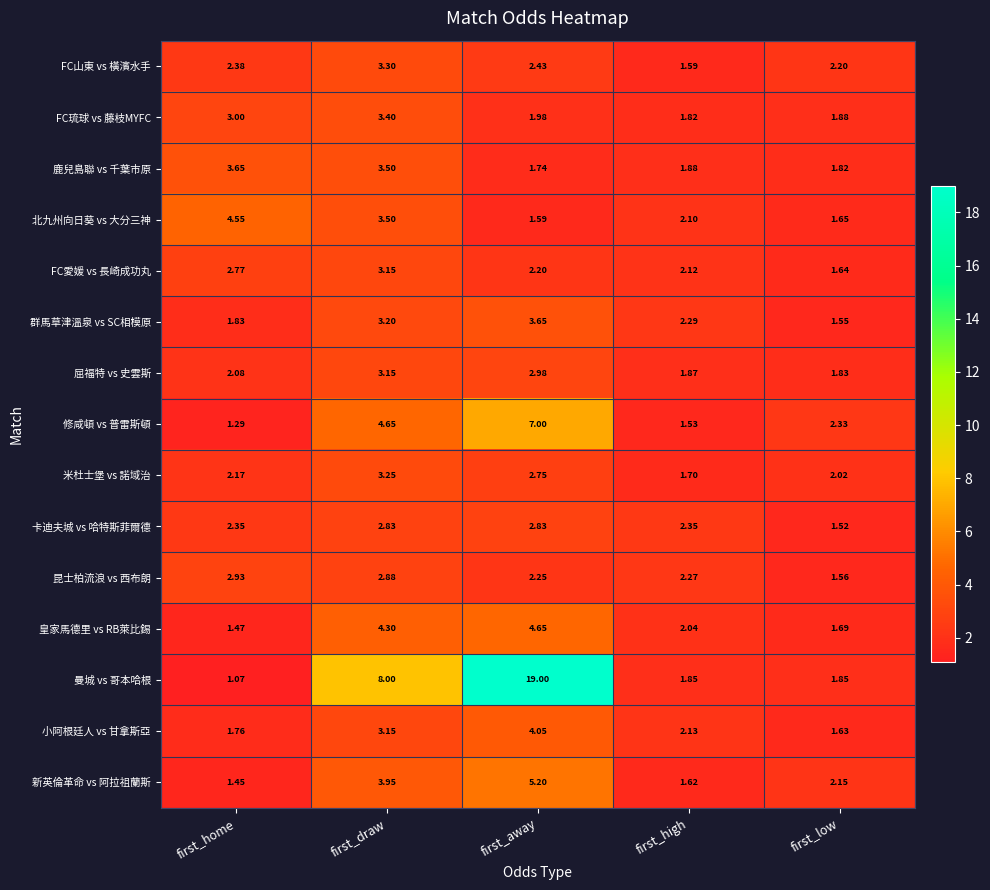

Rank the categories by 修咸頓 vs 普雷斯頓 value from lowest to highest.

first_home, first_high, first_low, first_draw, first_away